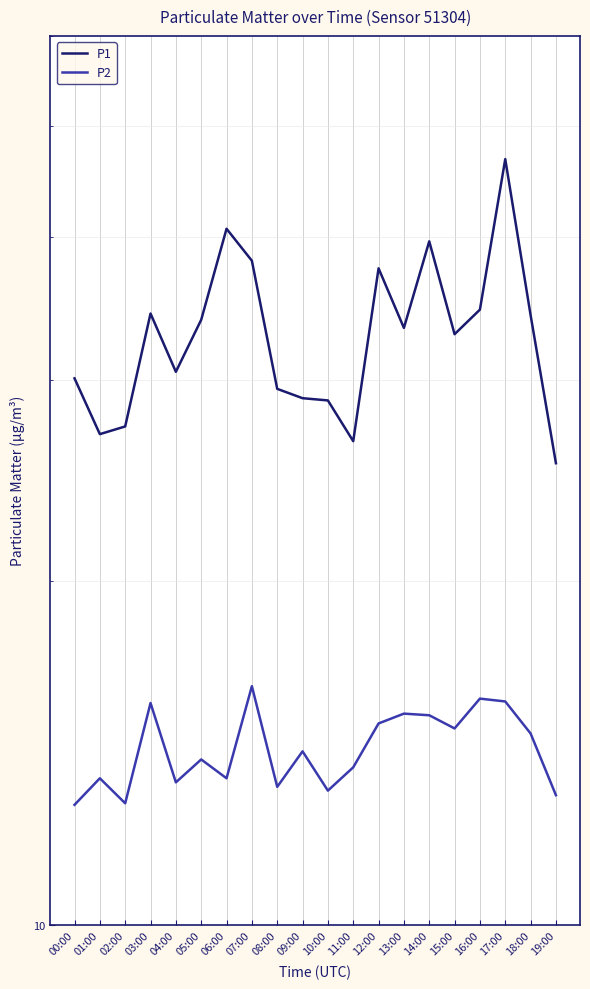

True or false: P2 has a value of 13.1 at 10:00.

True